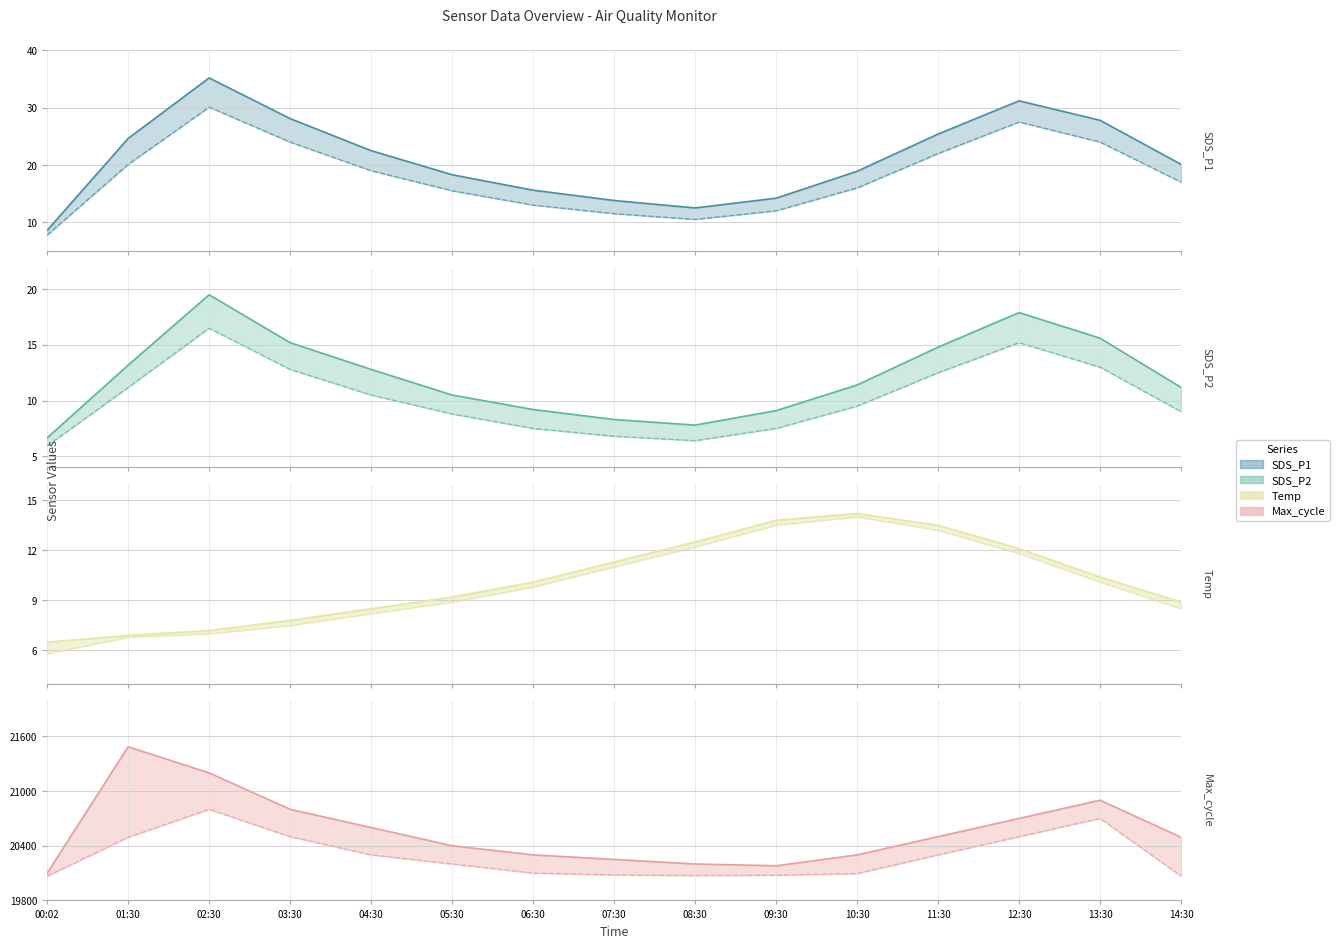

What is the label of the 2nd point from the left?

01:30